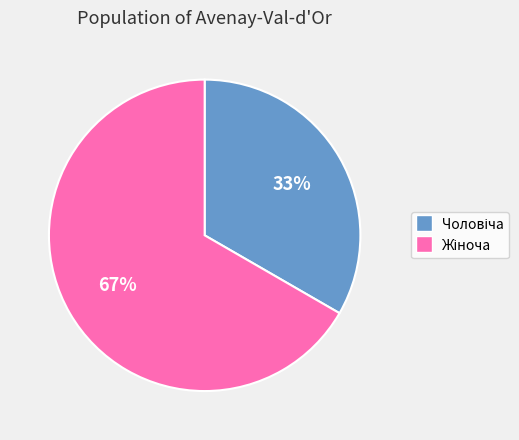

How many slices are in this pie chart?

2